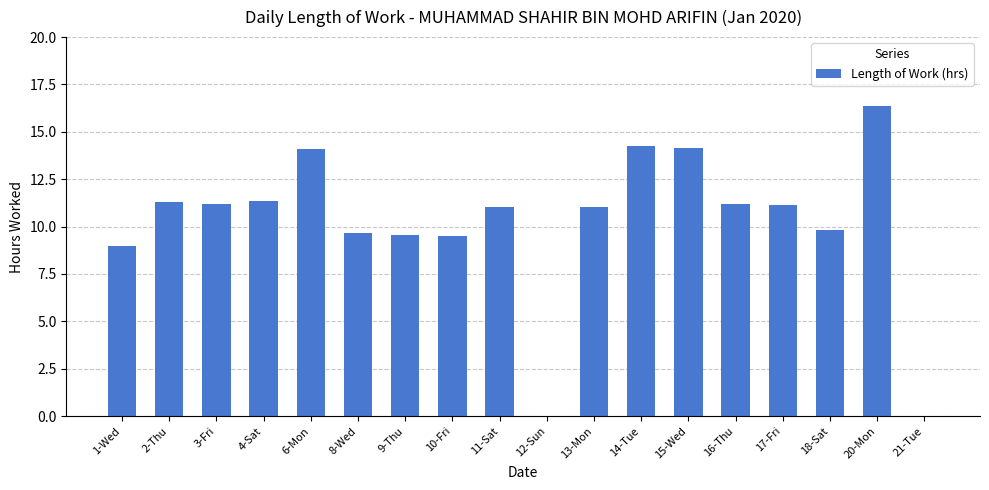

What is the sum of all values?

184.6